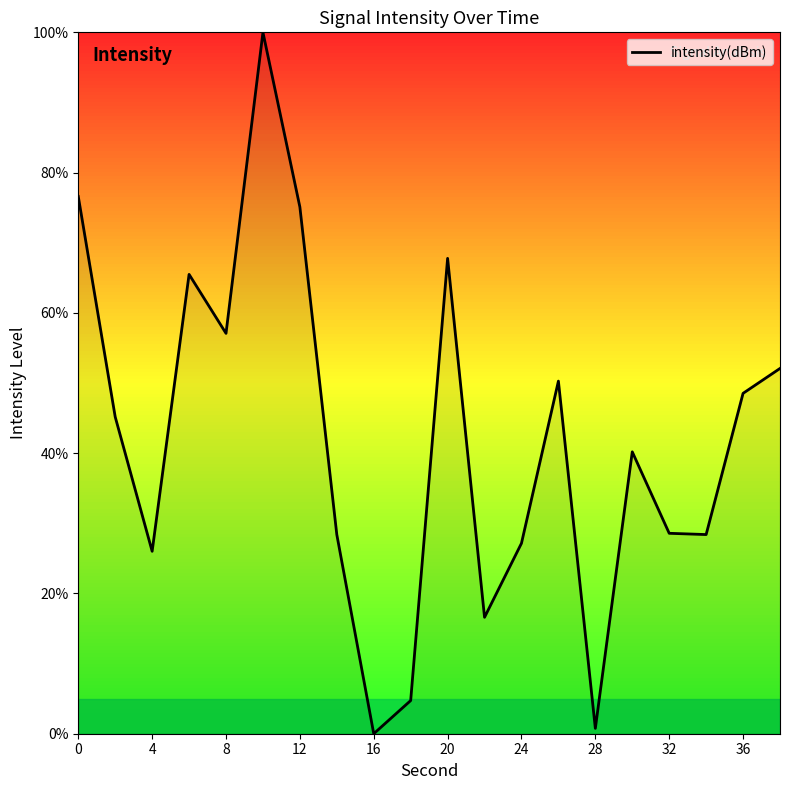

What is the difference between the maximum and minimum values?

100.0